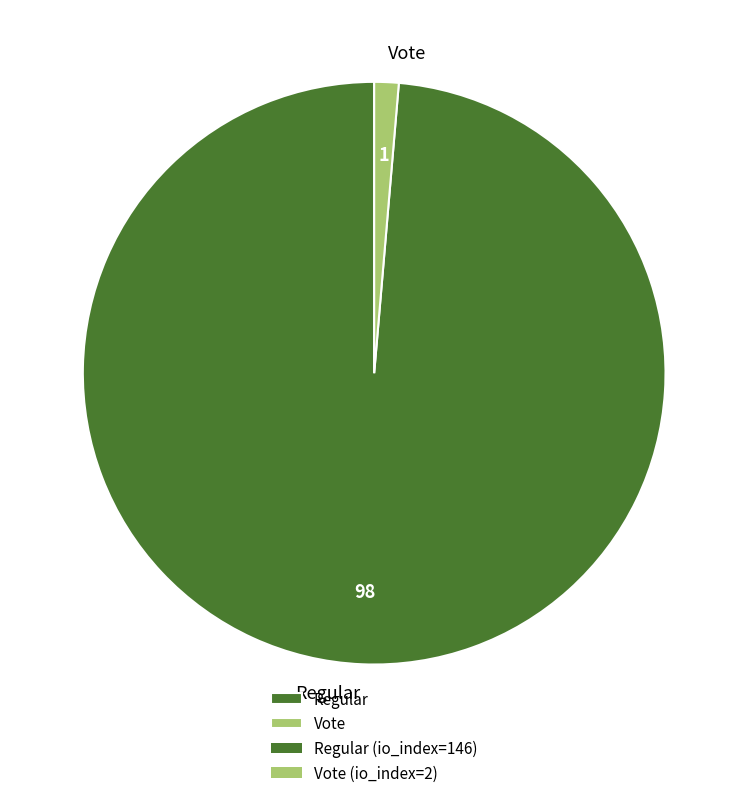

What is the ratio of the value at Regular to the value at Vote?

73.0